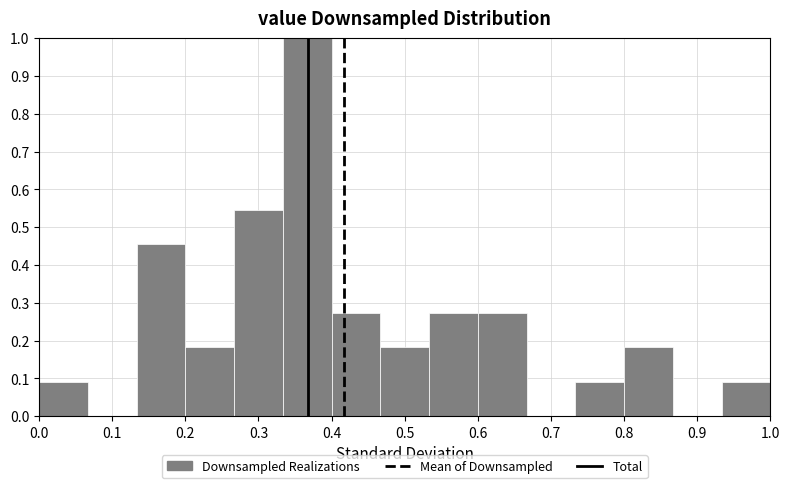

How tall is the bar that spans 0.27 to 0.33 on the x-axis? Neither the bar edges nor the heights are printed on the chart, so give them approximately, as read against the axes.

0.55